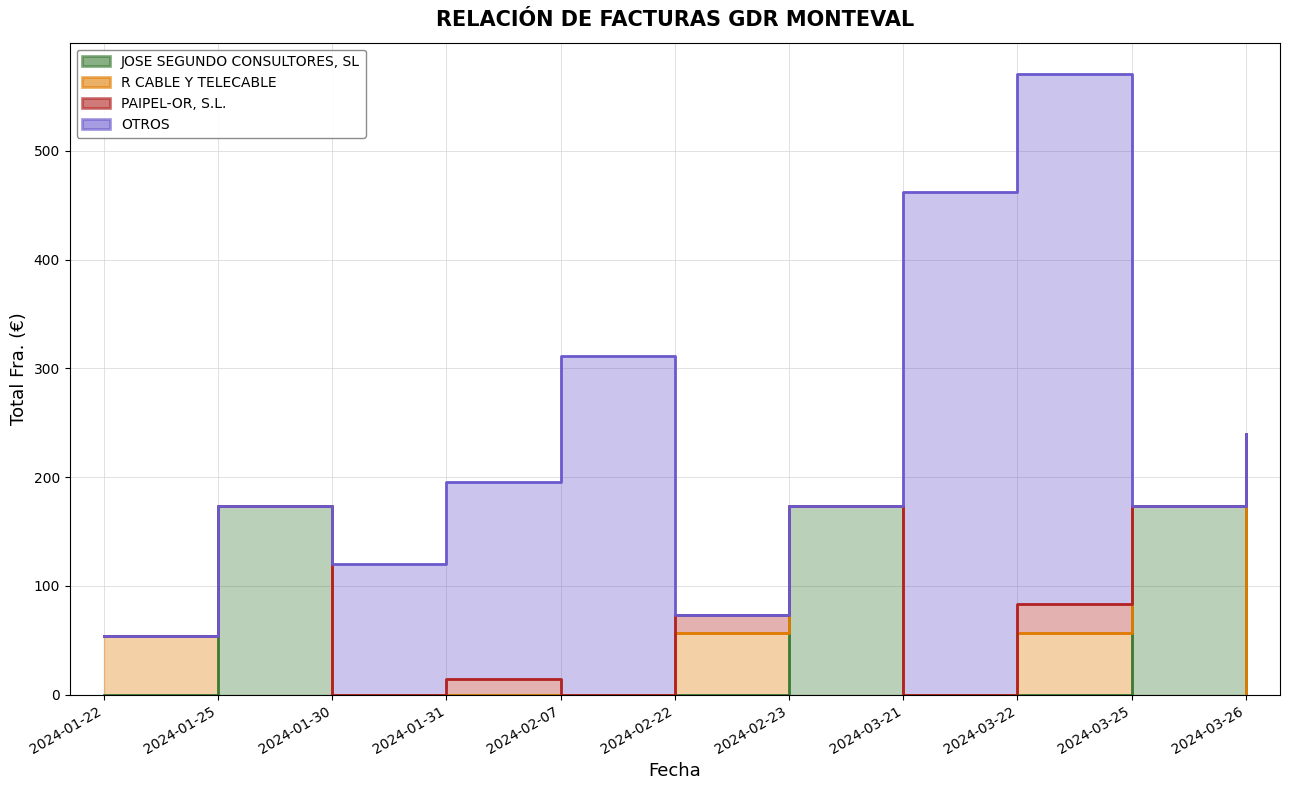

What is the label of the 1st point from the right?

2024-03-26